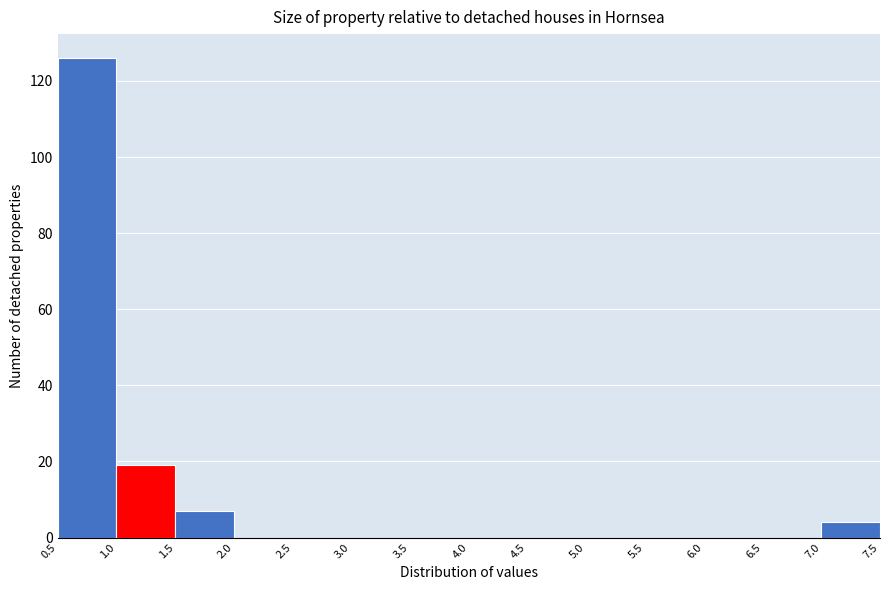

Reading left to right, transcribe this chart: for each bar, give the range it covers on the x-axis and its height. The values are not printed on the chart, so give them approximately, as read against the axis.

0.5 to 1.0: 126
1.0 to 1.5: 20
1.5 to 2.0: 8
2.0 to 2.5: 0
2.5 to 3.0: 0
3.0 to 3.5: 0
3.5 to 4.0: 0
4.0 to 4.5: 0
4.5 to 5.0: 0
5.0 to 5.5: 0
5.5 to 6.0: 0
6.0 to 6.5: 0
6.5 to 7.0: 0
7.0 to 7.5: 4